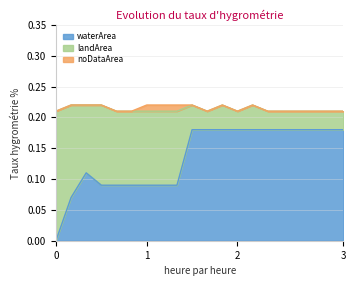

Does the chart display data point markers on the line(s)?

No